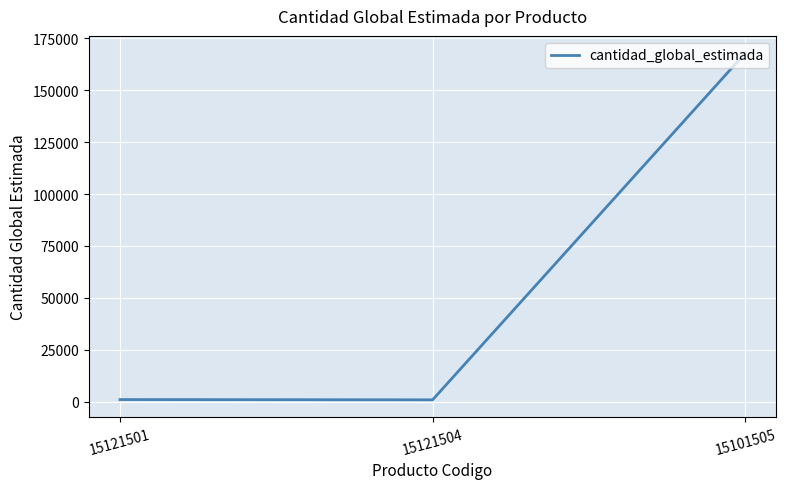

What is the average value?

56574